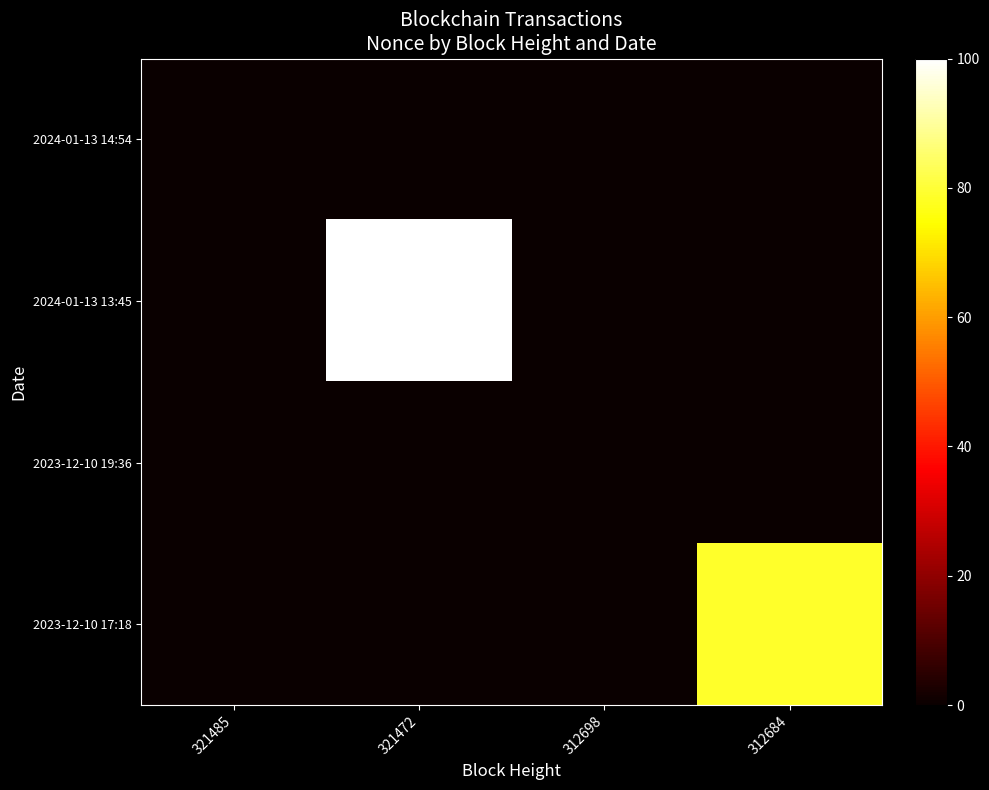

Rank the series by their maximum value, from lowest to highest.

2023-12-10 19:36, 2024-01-13 14:54, 2023-12-10 17:18, 2024-01-13 13:45